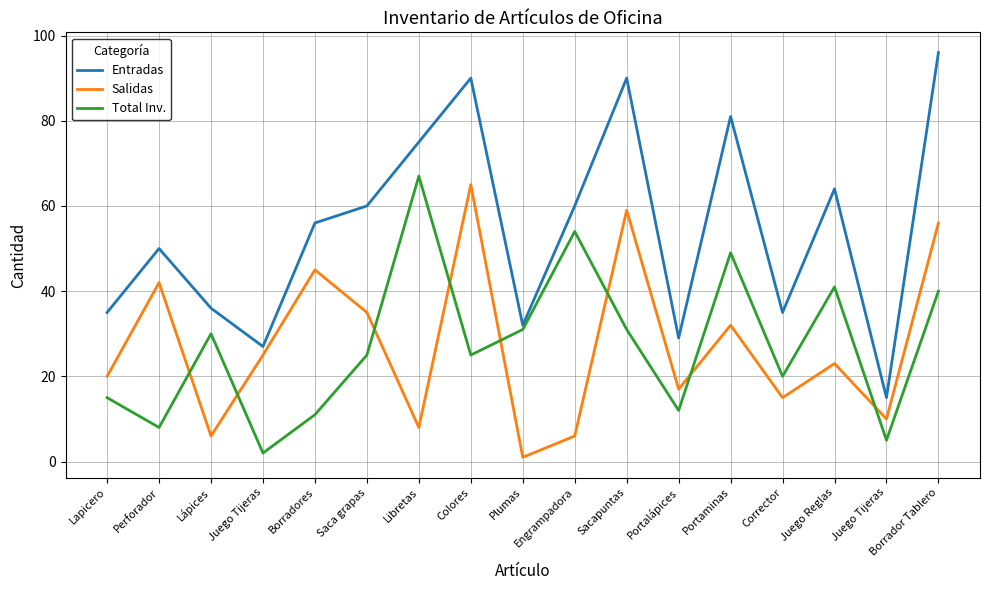

List the series in order of their peak value, highest first.

Entradas, Total Inv., Salidas